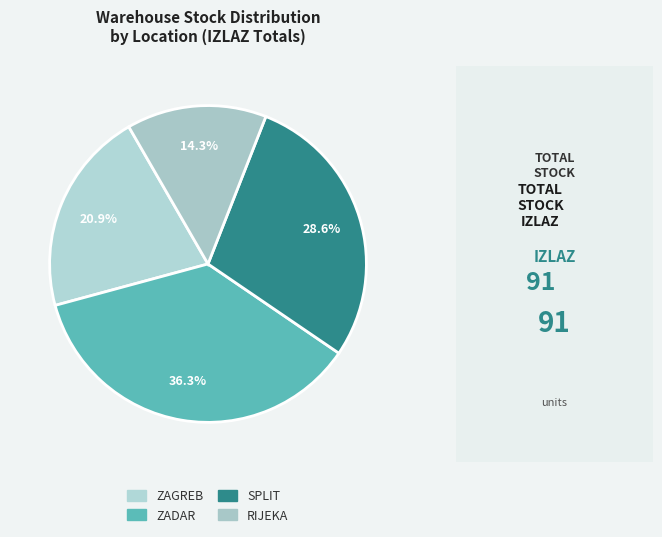

Rank the categories by value from lowest to highest.

RIJEKA, ZAGREB, SPLIT, ZADAR